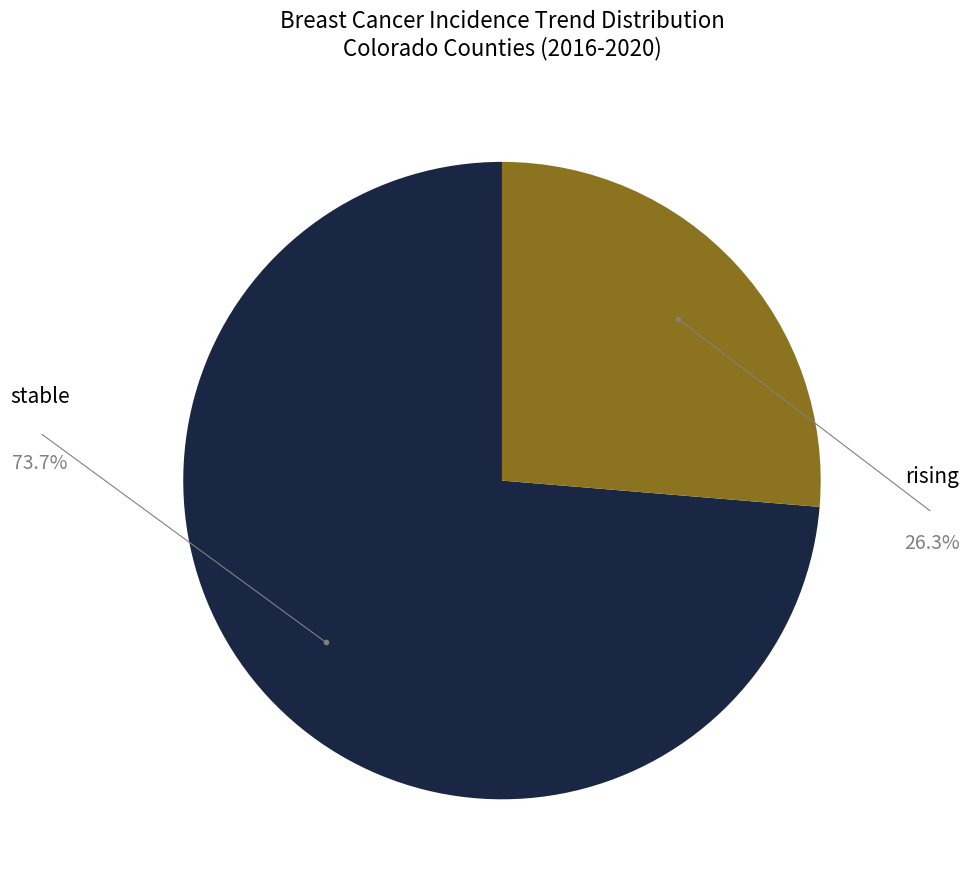

Rank the categories by value from highest to lowest.

stable, rising